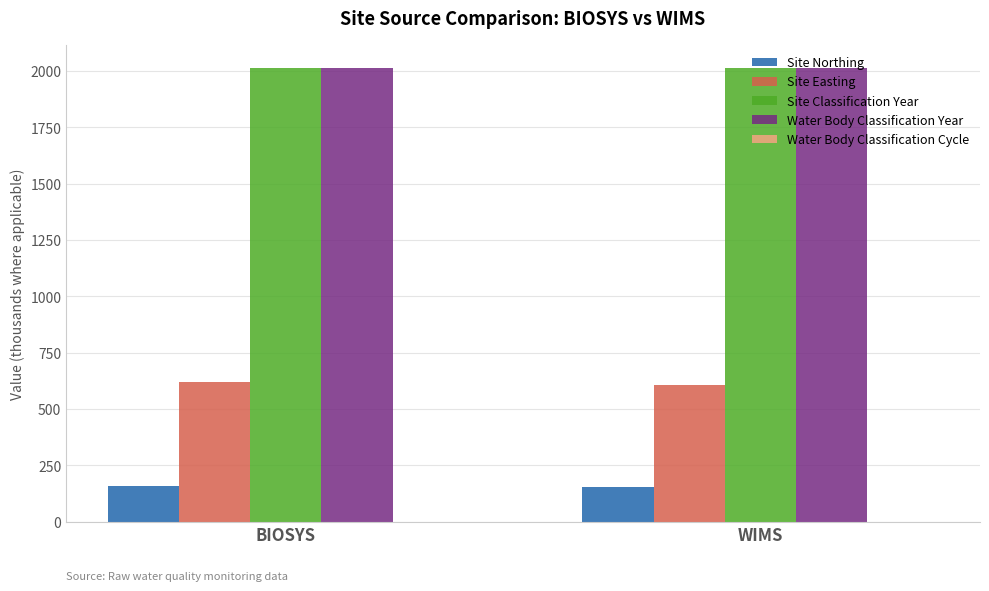

The Site Easting series shows 290.6 at BIOSYS. True or false?

False